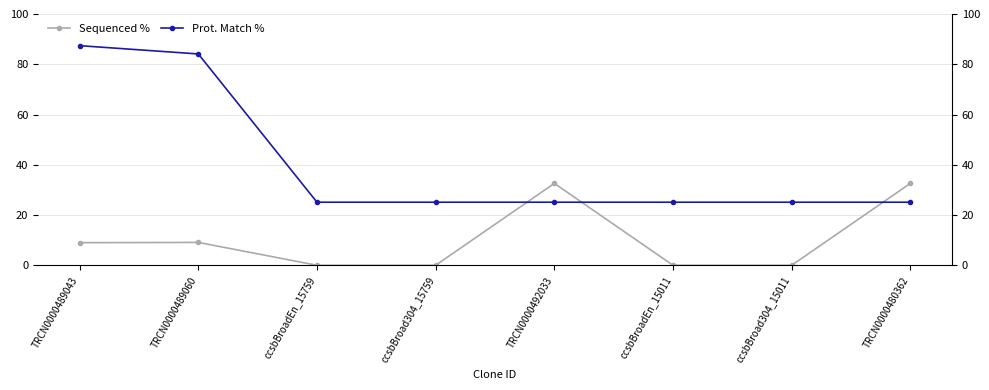

Reading right to left, list all the values displayed in this chart.

Sequenced %: TRCN0000480362=32.6	ccsbBroad304_15011=0.0	ccsbBroadEn_15011=0.0	TRCN0000492033=32.6	ccsbBroad304_15759=0.0	ccsbBroadEn_15759=0.0	TRCN0000489060=9.1	TRCN0000489043=9.0
Prot. Match %: TRCN0000480362=25.1	ccsbBroad304_15011=25.1	ccsbBroadEn_15011=25.1	TRCN0000492033=25.1	ccsbBroad304_15759=25.1	ccsbBroadEn_15759=25.1	TRCN0000489060=84.1	TRCN0000489043=87.4